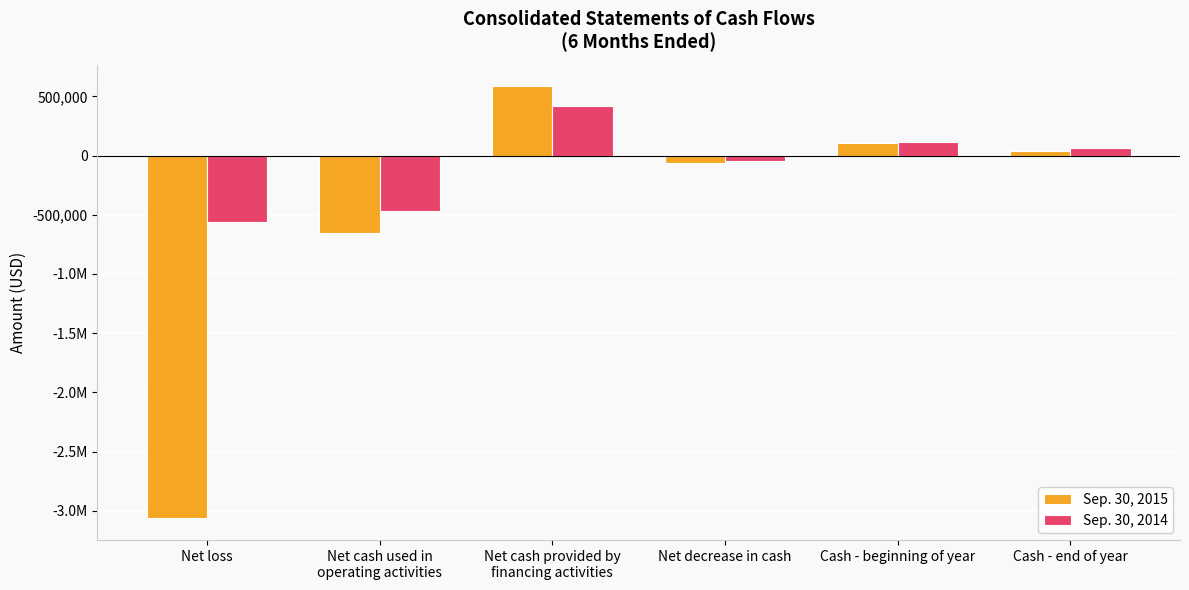

Does the chart contain stacked bars?

No